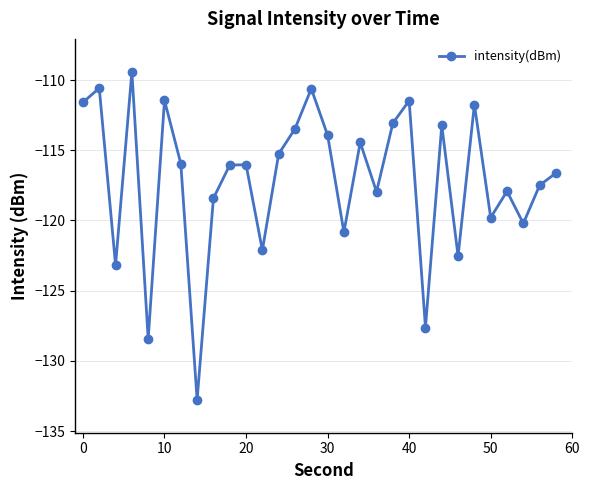

True or false: the data has more than 0 interior local peaks.

True